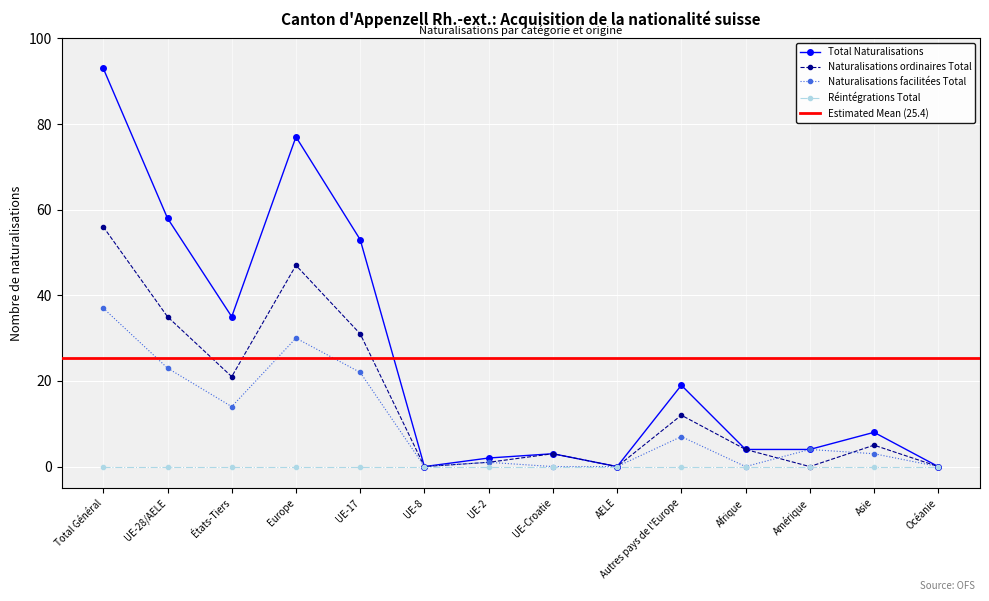

What is the average value of the Naturalisations ordinaires Total series?

15